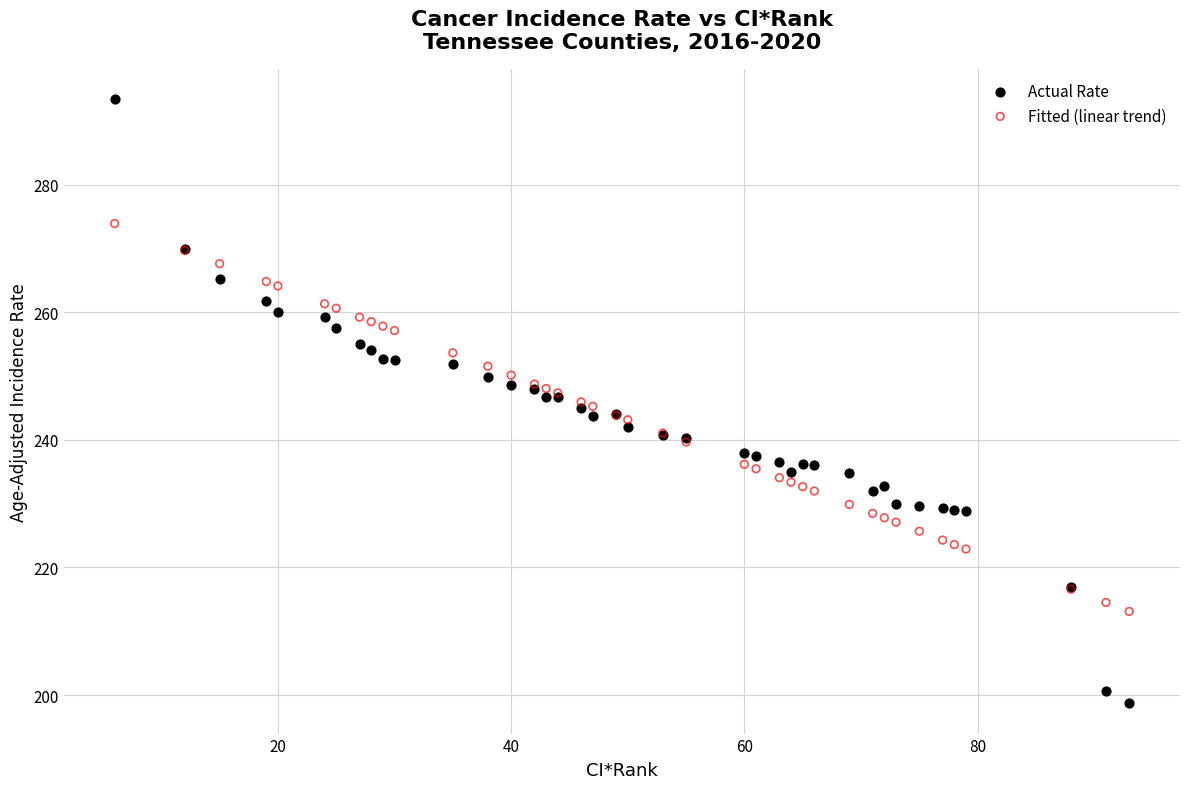

Which series reaches the minimum Y coordinate?

Actual Rate